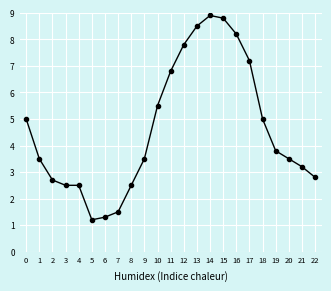

What is the ratio of the value at 10 to the value at 0?

1.1